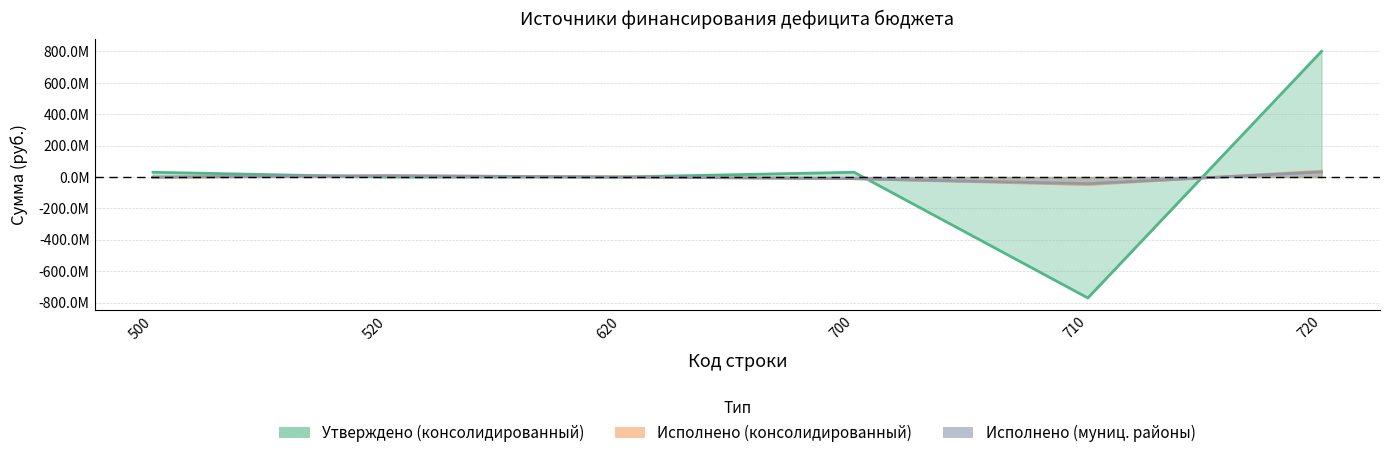

Reading right to left, what are all the values shown in this chart?

Утверждено (консолидированный): 800906440.6	-770716767.6	30189673.0	0.0	0.0	30189673.0
Исполнено (консолидированный): 37280024.0	-48131270.3	-10851246.2	0.0	8196013.9	-2655232.4
Исполнено (муниц. районы): 31760674.0	-42213503.2	-10452829.2	0.0	8196013.9	0.0